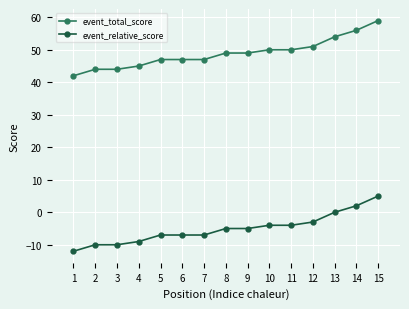

Which series has the largest total across all categories?

event_total_score